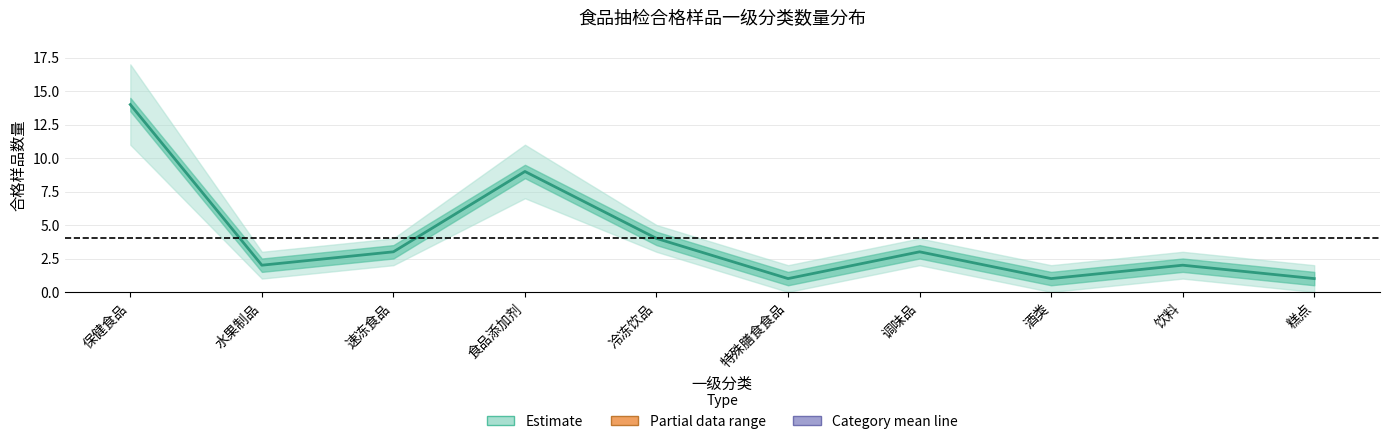

Does the chart have visible grid lines?

Yes